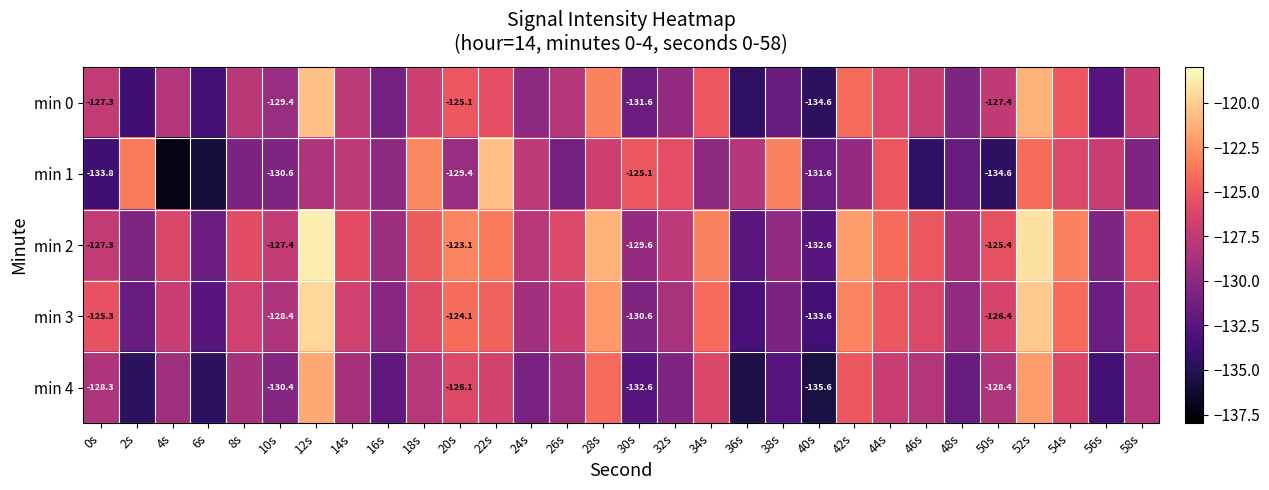

Rank the series by their average value, from lowest to highest.

min 4, min 1, min 0, min 3, min 2